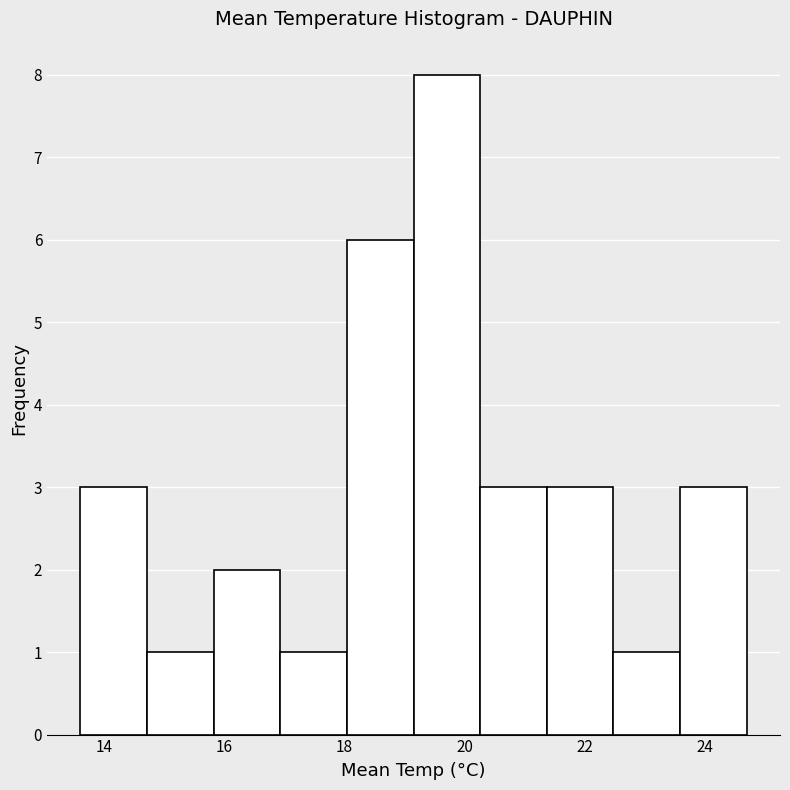

Reading left to right, list every bar in this chart as the range it spans on the x-axis followed by its height. Neither the bar edges nor the heights are printed on the chart, so give them approximately, as read against the axes.

13.6 to 14.8: 3
14.8 to 15.8: 1
15.8 to 17.0: 2
17.0 to 18.0: 1
18.0 to 19.2: 6
19.2 to 20.2: 8
20.2 to 21.4: 3
21.4 to 22.4: 3
22.4 to 23.6: 1
23.6 to 24.8: 3